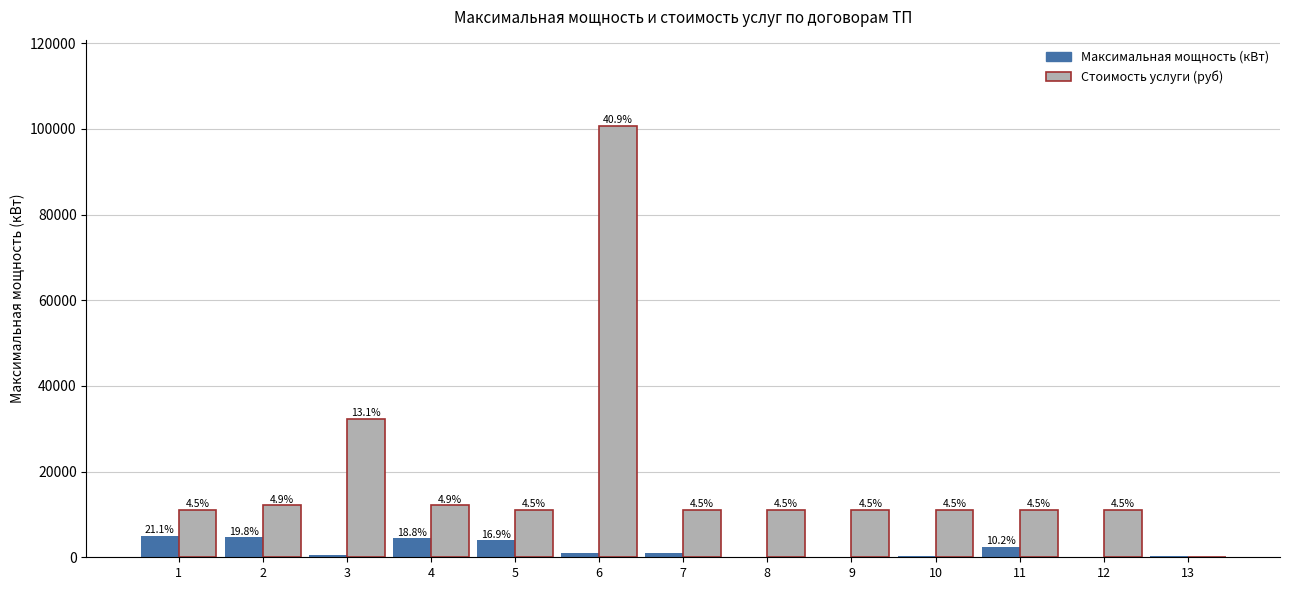

How many groups of bars are there?

13